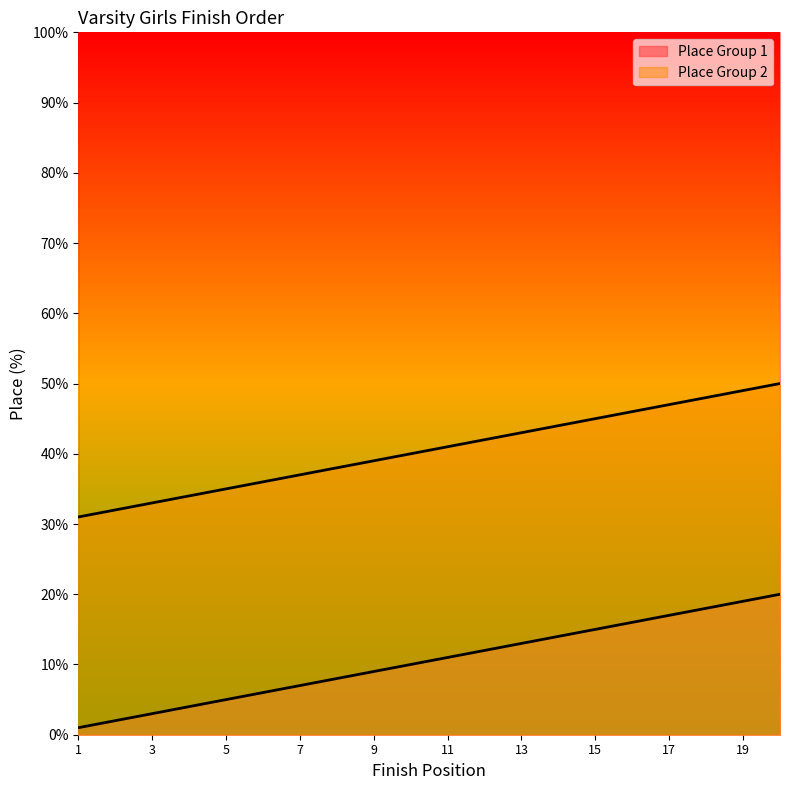

What is the sum of the Place Group 2 values at 2 and 18?

80.0